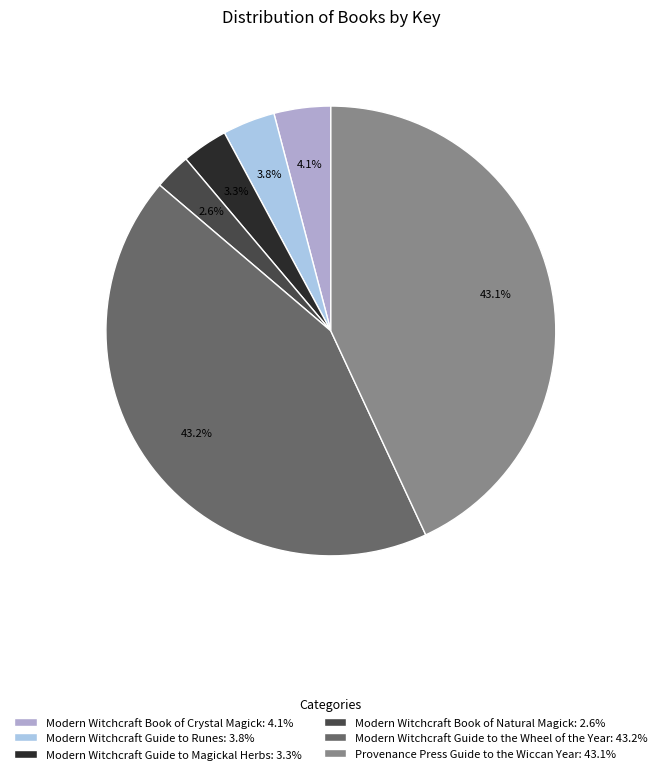

What is the smallest slice in the pie chart?

Modern Witchcraft Book of Natural Magick